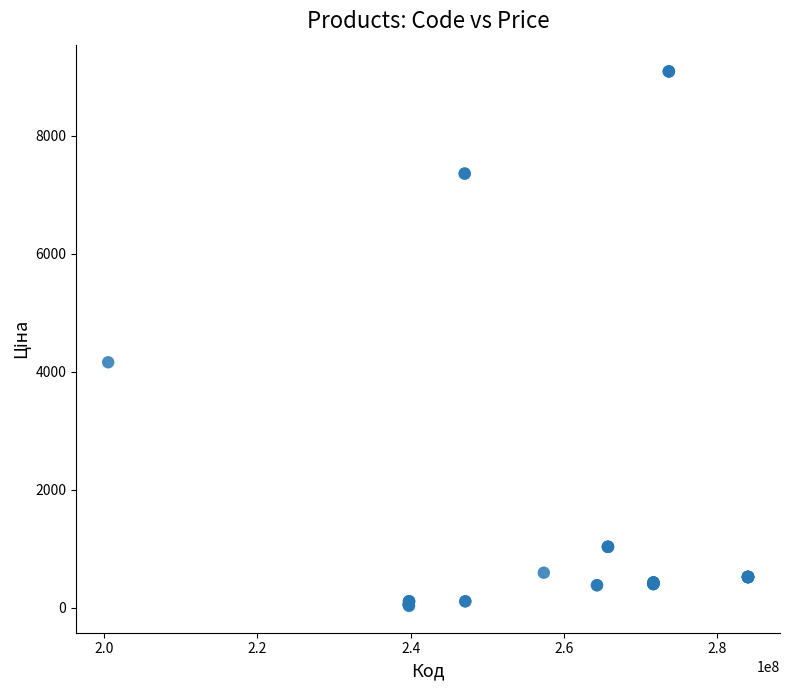

What Y value in the scatter plot is closest to 4561?

4161.8